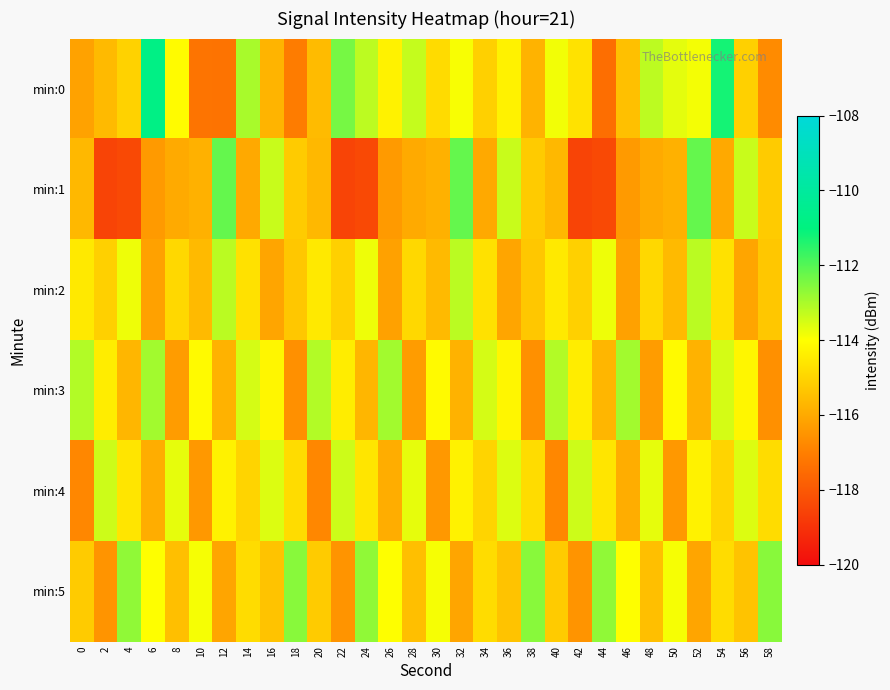

Reading left to right, list all the values displayed in this chart.

min:0: 0=-116.2	2=-115.6	4=-115.1	6=-110.8	8=-114.1	10=-117.3	12=-117.3	14=-113.0	16=-115.7	18=-117.1	20=-115.6	22=-112.4	24=-113.2	26=-114.3	28=-113.3	30=-114.8	32=-113.9	34=-115.1	36=-114.3	38=-115.8	40=-113.8	42=-114.7	44=-117.4	46=-115.5	48=-113.2	50=-113.7	52=-113.9	54=-111.3	56=-115.1	58=-116.7
min:1: 0=-115.6	2=-118.5	4=-118.4	6=-116.4	8=-116.0	10=-115.8	12=-112.2	14=-116.0	16=-113.4	18=-115.2	20=-115.6	22=-118.5	24=-118.4	26=-116.4	28=-116.0	30=-115.8	32=-112.2	34=-116.0	36=-113.4	38=-115.2	40=-115.6	42=-118.5	44=-118.4	46=-116.4	48=-116.0	50=-115.8	52=-112.2	54=-116.0	56=-113.4	58=-115.2
min:2: 0=-114.5	2=-115.1	4=-113.8	6=-116.2	8=-114.9	10=-115.6	12=-113.2	14=-114.7	16=-116.1	18=-115.3	20=-114.5	22=-115.1	24=-113.8	26=-116.2	28=-114.9	30=-115.6	32=-113.2	34=-114.7	36=-116.1	38=-115.3	40=-114.5	42=-115.1	44=-113.8	46=-116.2	48=-114.9	50=-115.6	52=-113.2	54=-114.7	56=-116.1	58=-115.3
min:3: 0=-113.1	2=-114.4	4=-115.7	6=-112.9	8=-116.3	10=-114.1	12=-115.8	14=-113.5	16=-114.2	18=-116.6	20=-113.1	22=-114.4	24=-115.7	26=-112.9	28=-116.3	30=-114.1	32=-115.8	34=-113.5	36=-114.2	38=-116.6	40=-113.1	42=-114.4	44=-115.7	46=-112.9	48=-116.3	50=-114.1	52=-115.8	54=-113.5	56=-114.2	58=-116.6
min:4: 0=-116.8	2=-113.4	4=-114.6	6=-115.9	8=-113.7	10=-116.4	12=-114.3	14=-115.0	16=-113.6	18=-114.8	20=-116.8	22=-113.4	24=-114.6	26=-115.9	28=-113.7	30=-116.4	32=-114.3	34=-115.0	36=-113.6	38=-114.8	40=-116.8	42=-113.4	44=-114.6	46=-115.9	48=-113.7	50=-116.4	52=-114.3	54=-115.0	56=-113.6	58=-114.8
min:5: 0=-115.2	2=-116.5	4=-112.7	6=-114.0	8=-115.5	10=-113.9	12=-116.1	14=-114.8	16=-115.4	18=-112.6	20=-115.2	22=-116.5	24=-112.7	26=-114.0	28=-115.5	30=-113.9	32=-116.1	34=-114.8	36=-115.4	38=-112.6	40=-115.2	42=-116.5	44=-112.7	46=-114.0	48=-115.5	50=-113.9	52=-116.1	54=-114.8	56=-115.4	58=-112.6